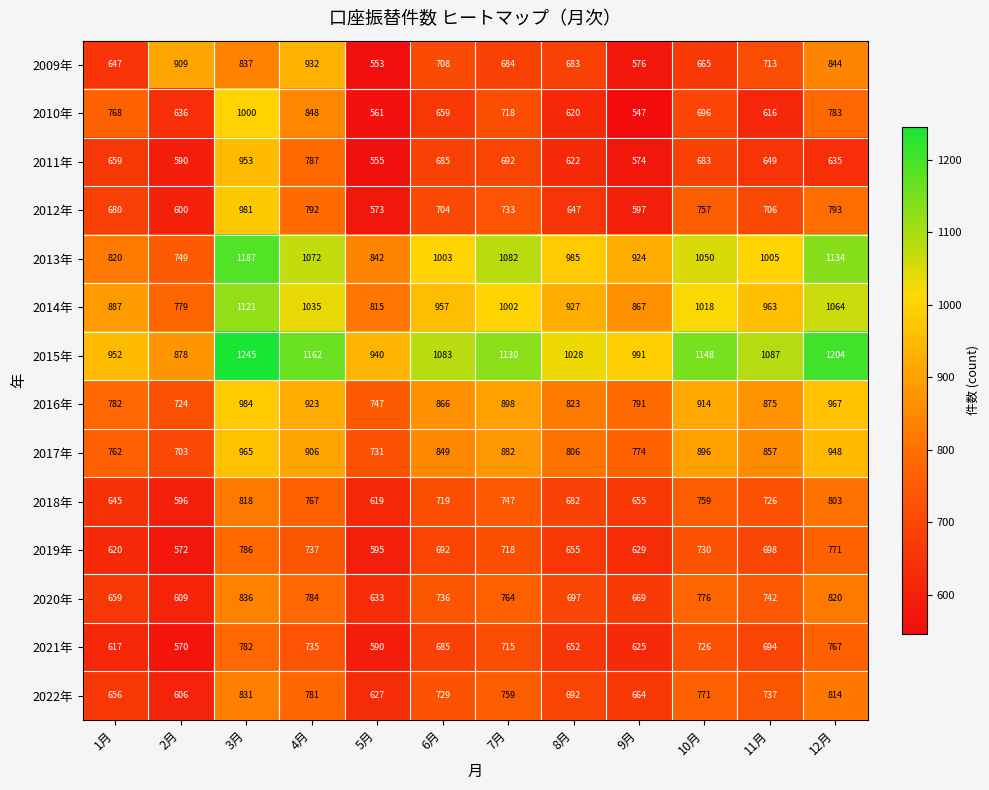

What is the difference between the 2014年 values at 6月 and 3月?

164